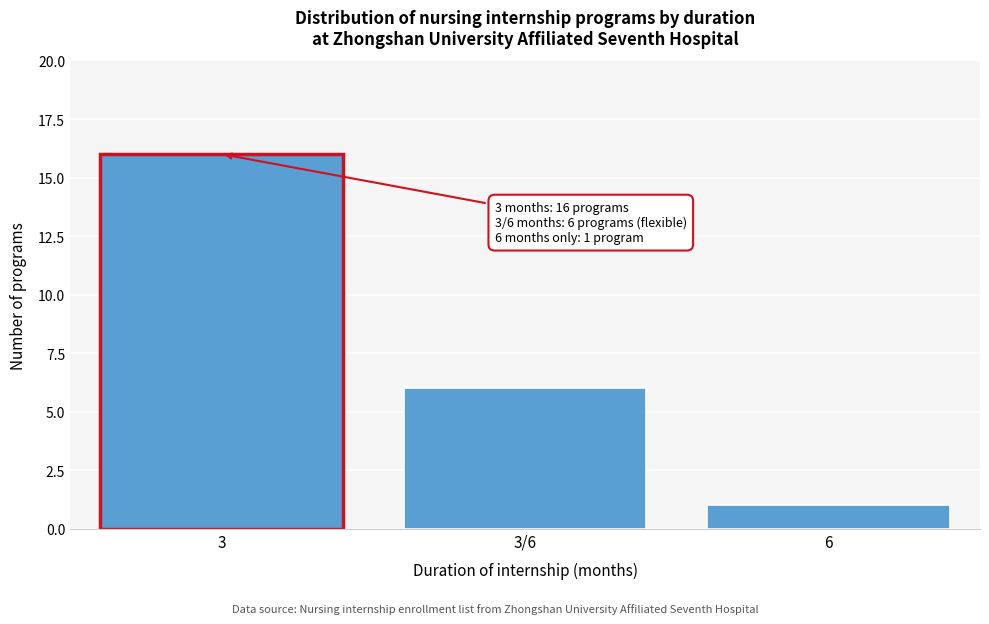

Reading left to right, extract all data points from this chart.

3=16	3/6=6	6=1